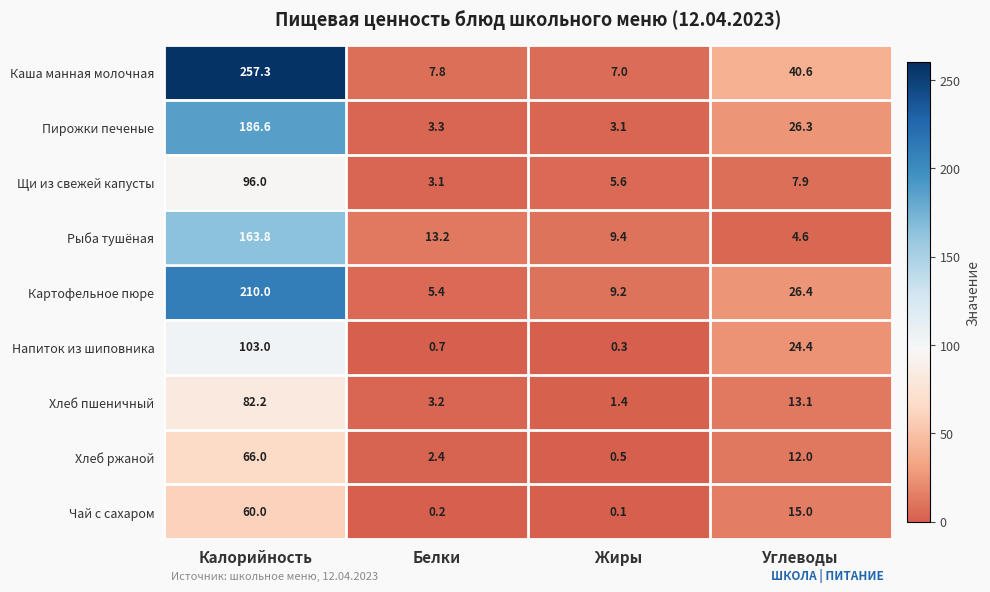

What is the difference between the maximum and minimum values in the Хлеб ржаной series?

65.5